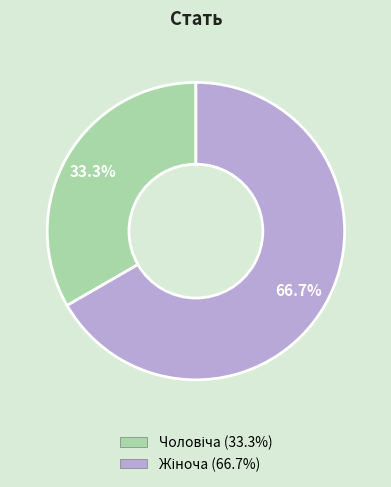

Is there any slice that represents more than half of the pie?

Yes